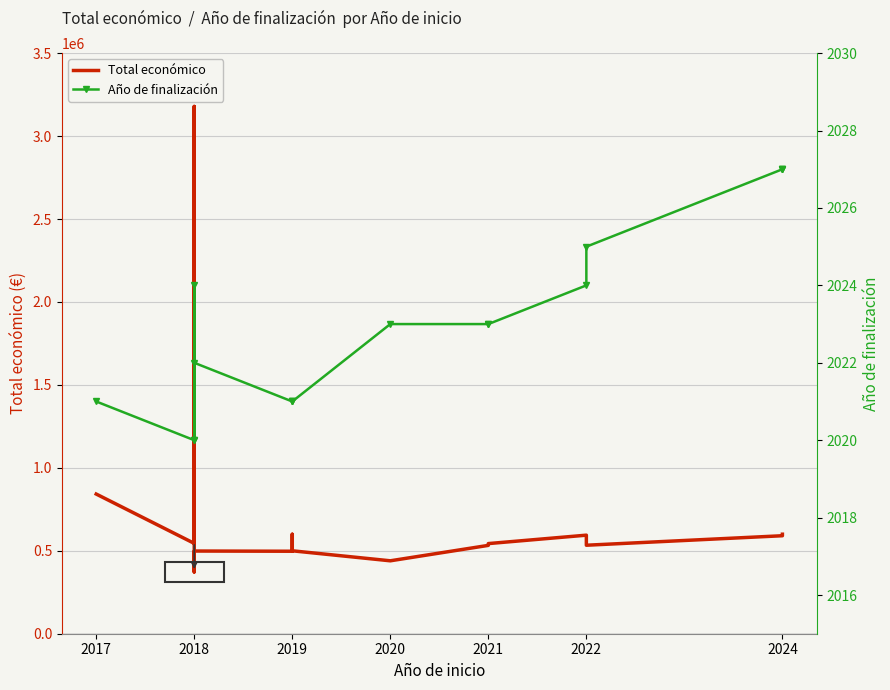

How many interior local valleys does the Año de finalización series have?

2